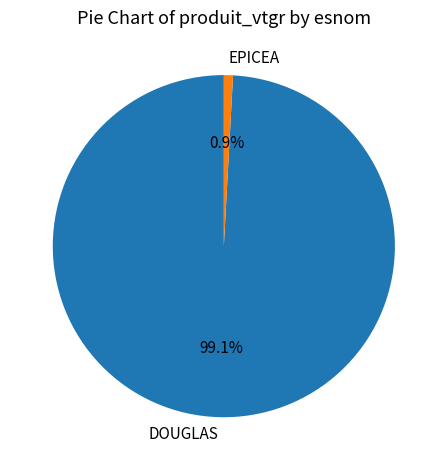

Does any single category account for the majority?

Yes